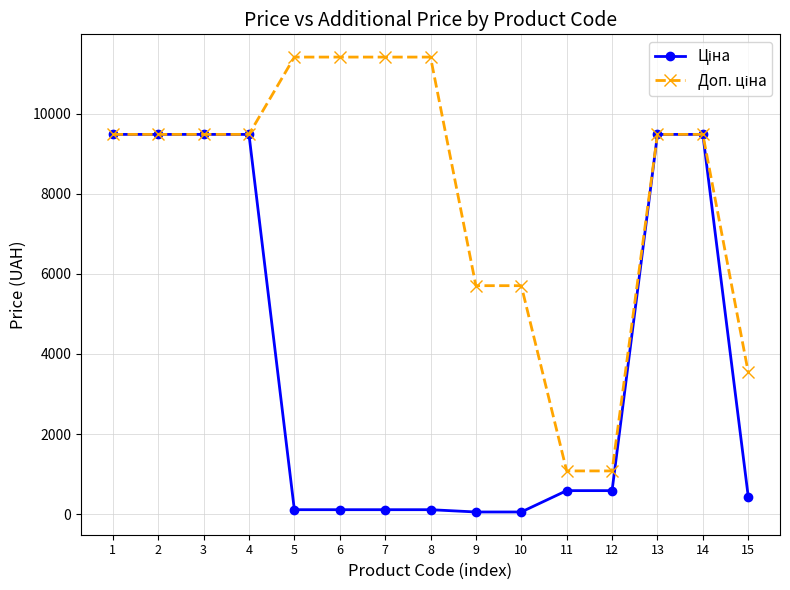

What is the spread (max minus min) of values at 12?

491.7